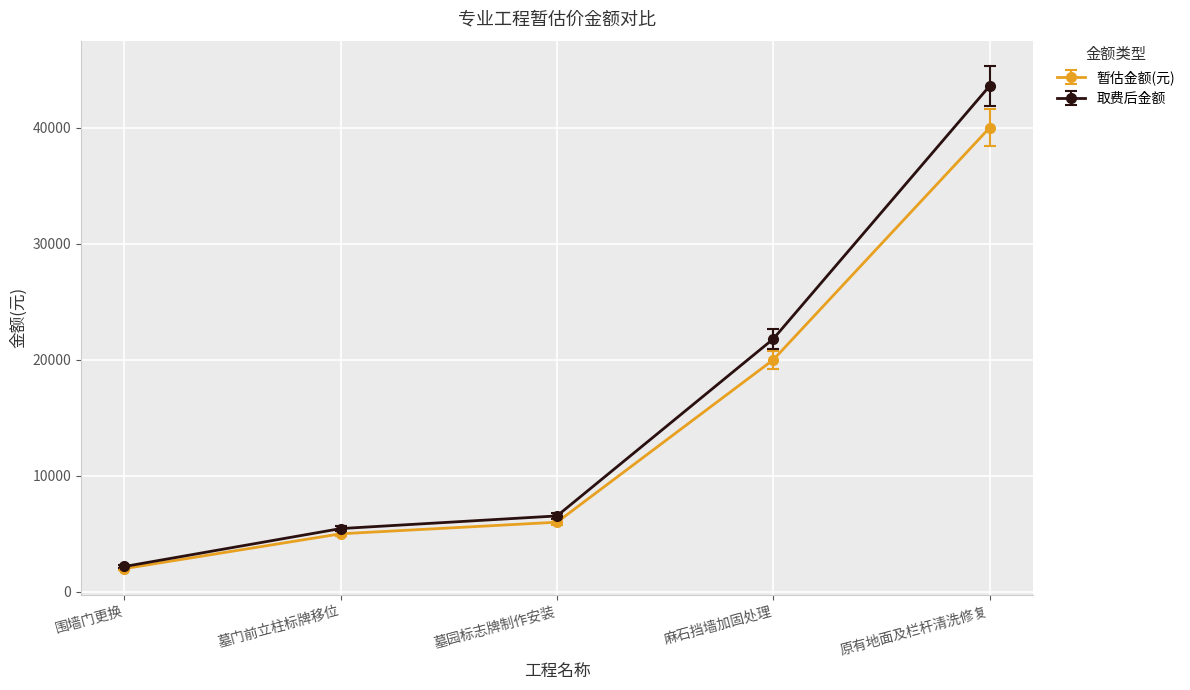

Does the chart have visible grid lines?

Yes